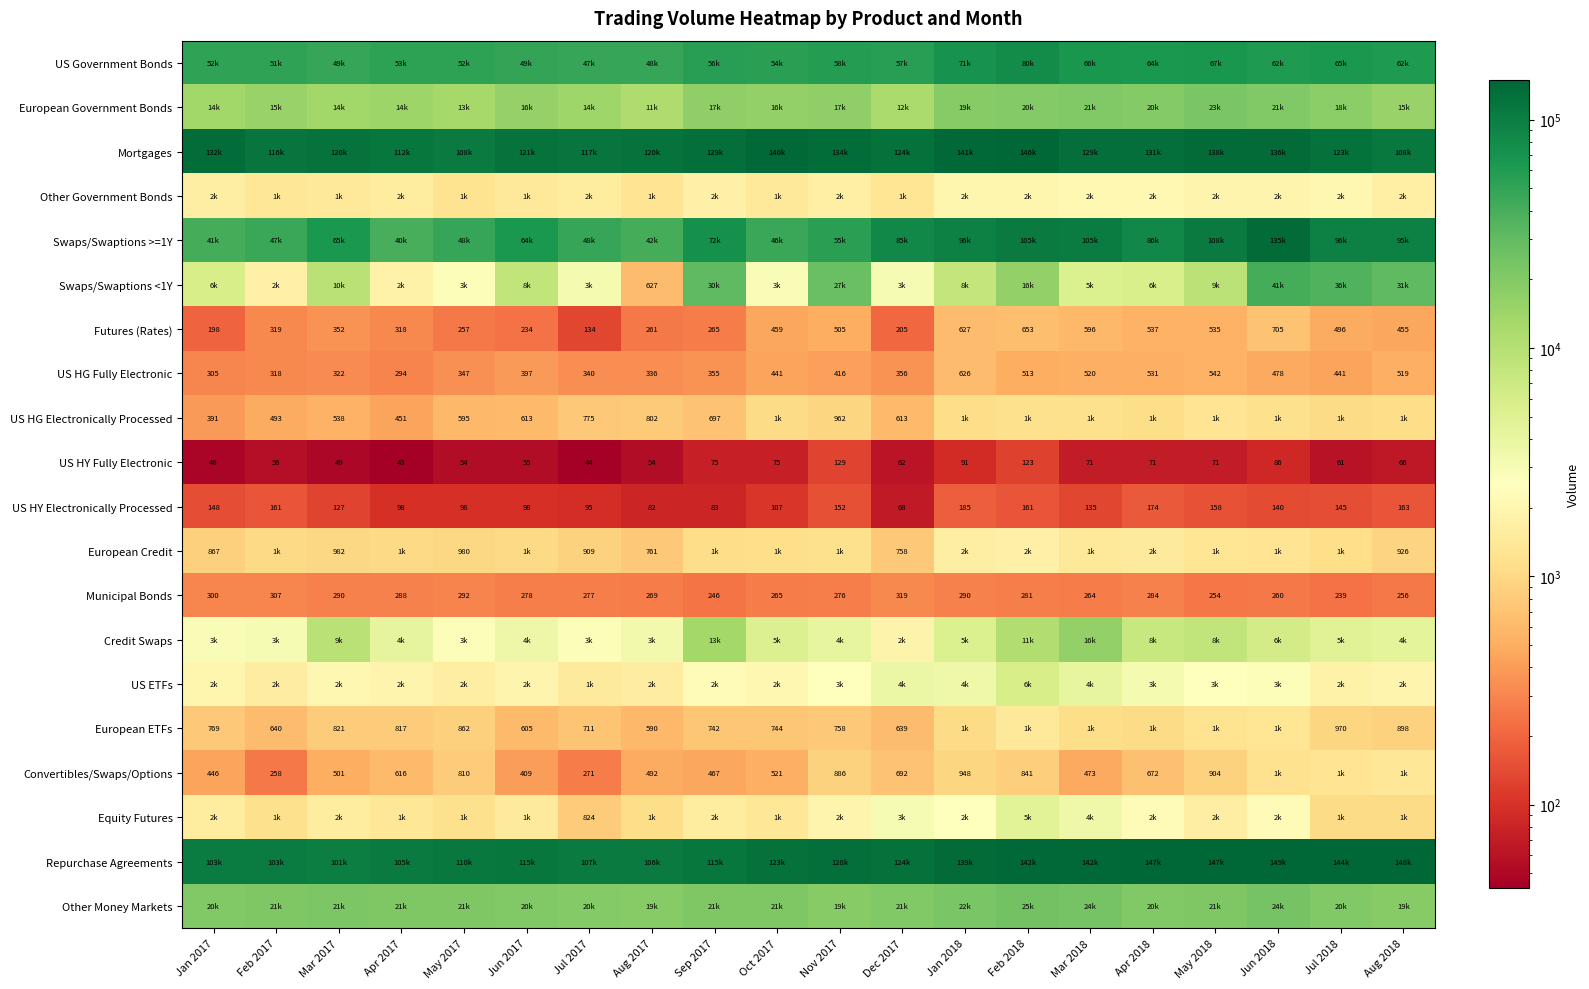

What is the difference between the second highest and minimum values in the US HY Fully Electronic series?

80